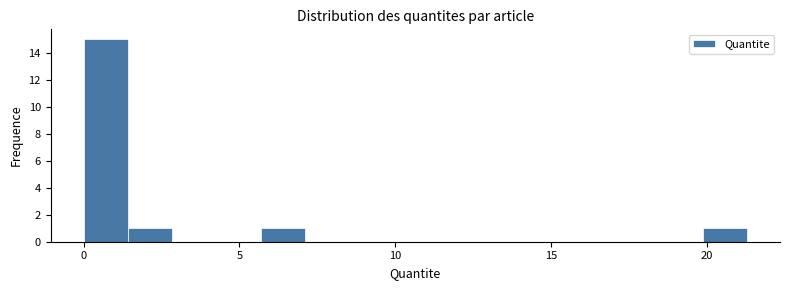

Read against the x-axis, roughly where is the centre of the tallest bar?

0.5